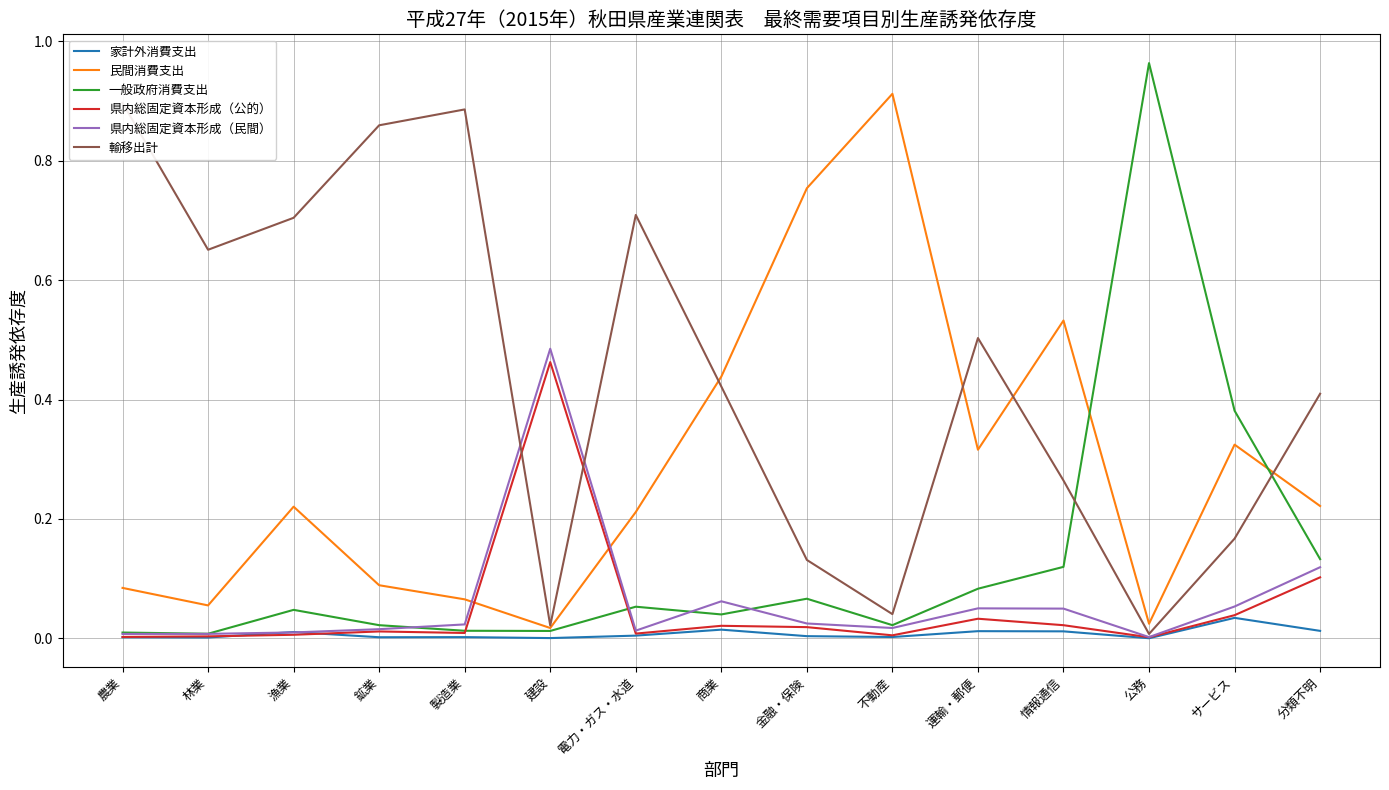

Which label corresponds to the largest value in the chart?

公務